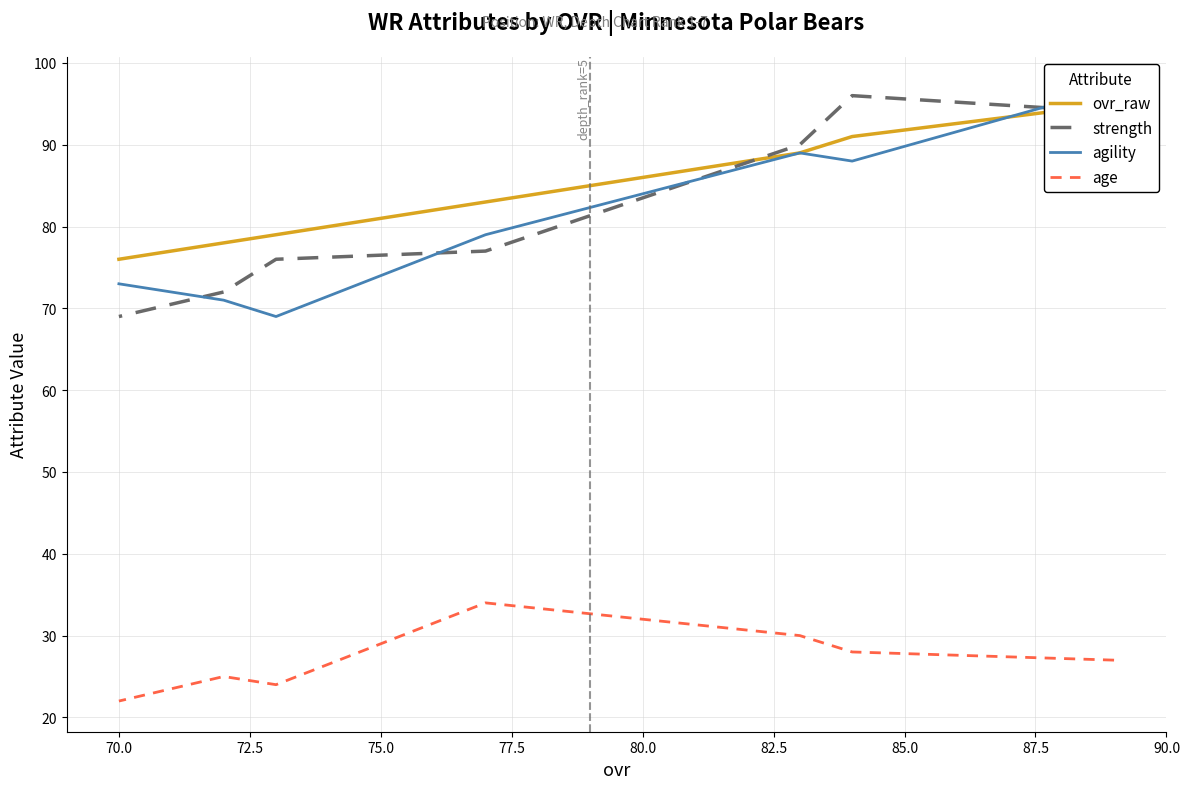

What is the sum of all ovr_raw values?

591